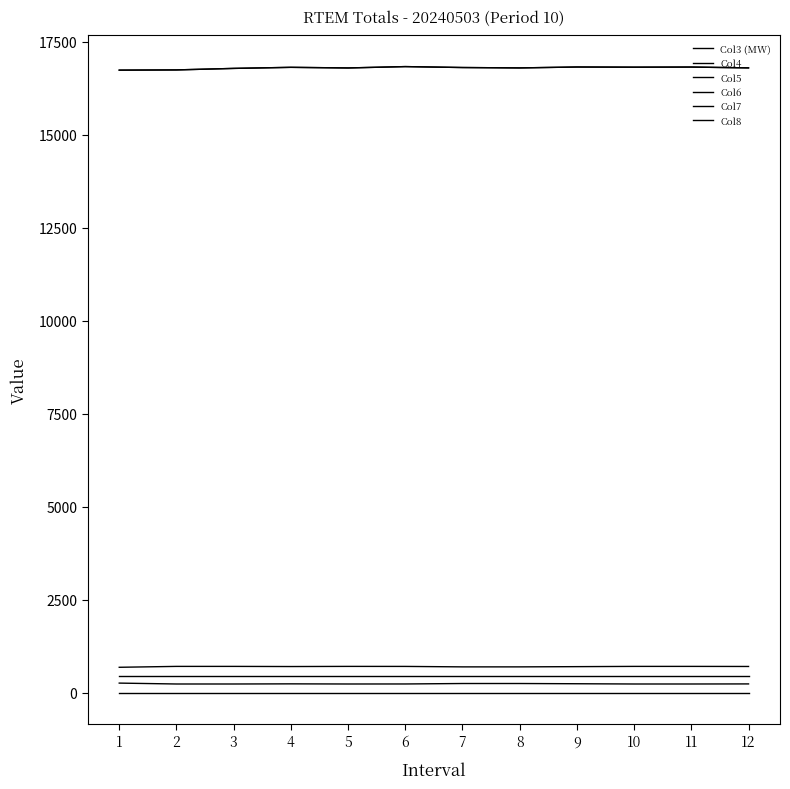

Which has a higher value, 3 or 2?

3